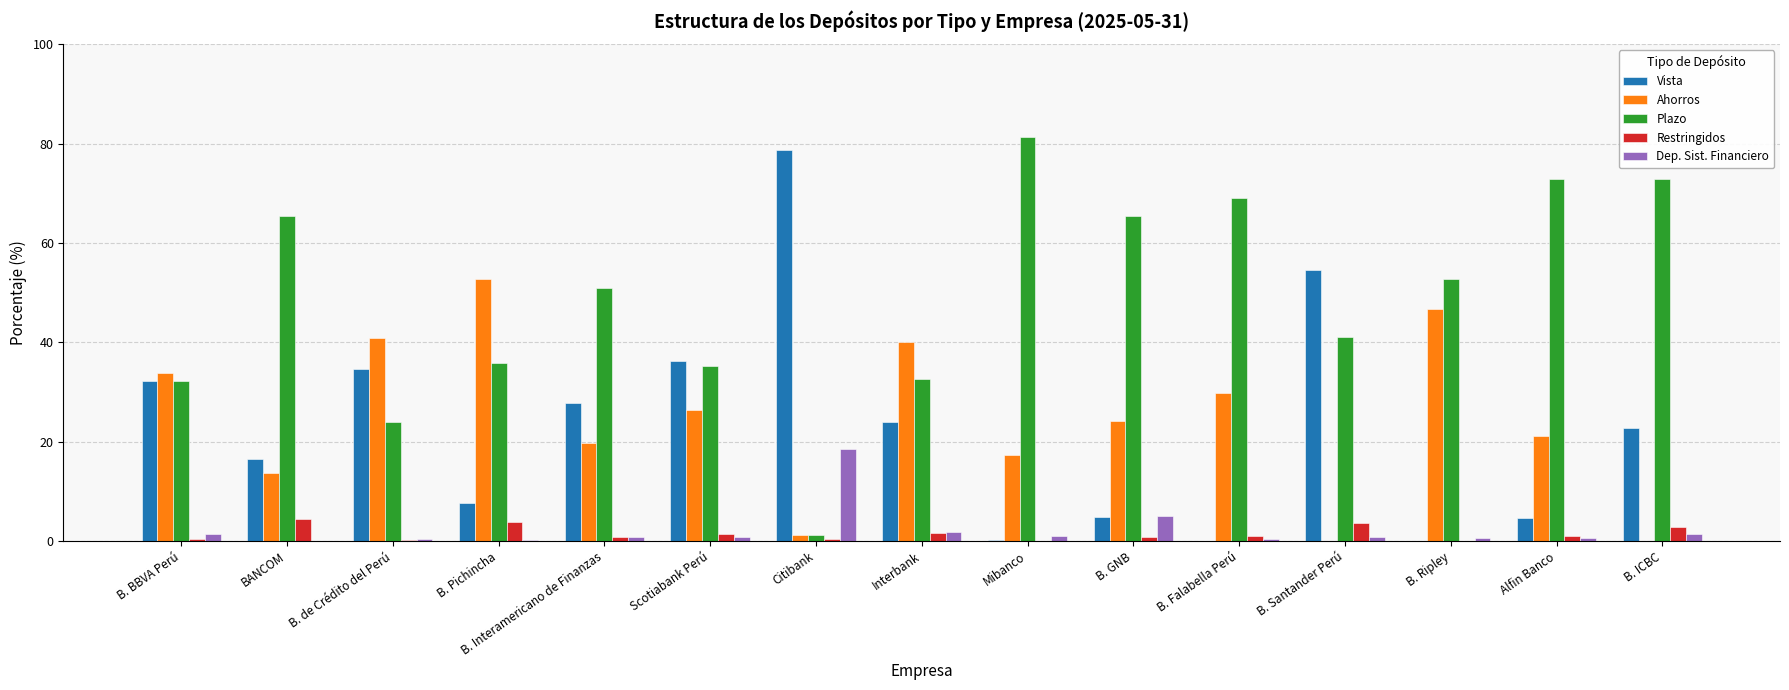

True or false: Plazo has a value of 35.8 at B. Pichincha.

True